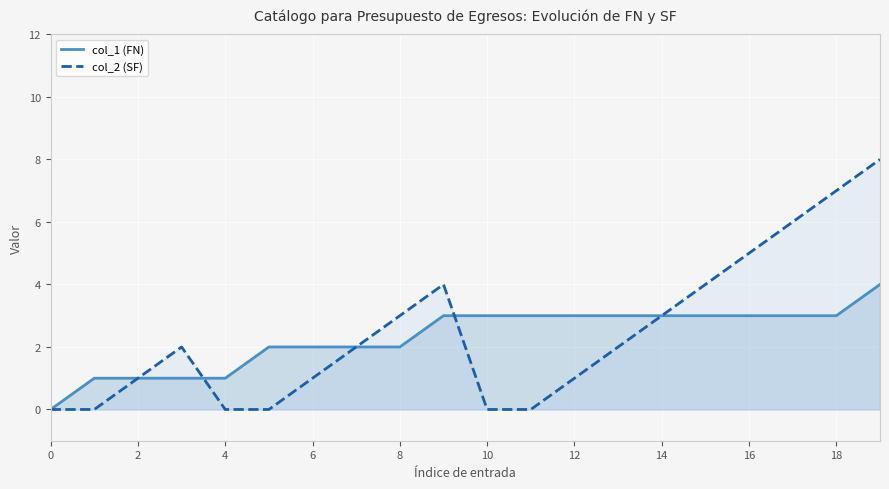

What is the maximum value shown in the chart?

8